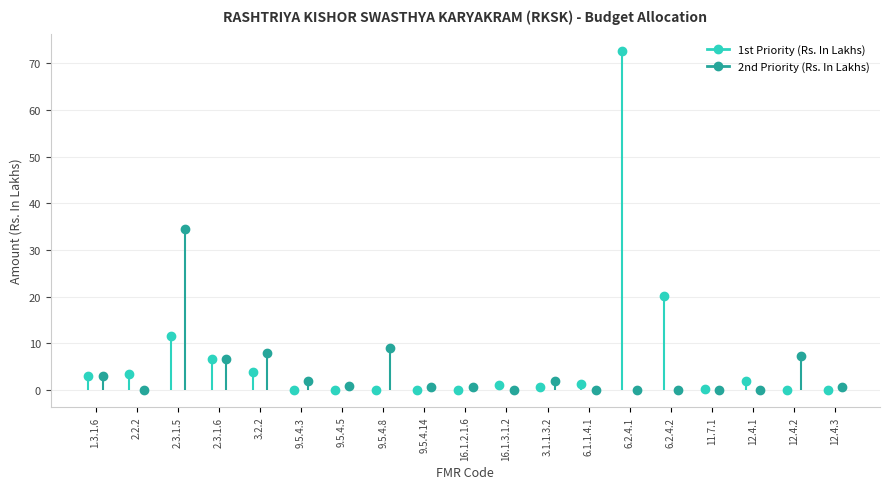

What is the spread (max minus min) of values at 2.3.1.5?

23.0